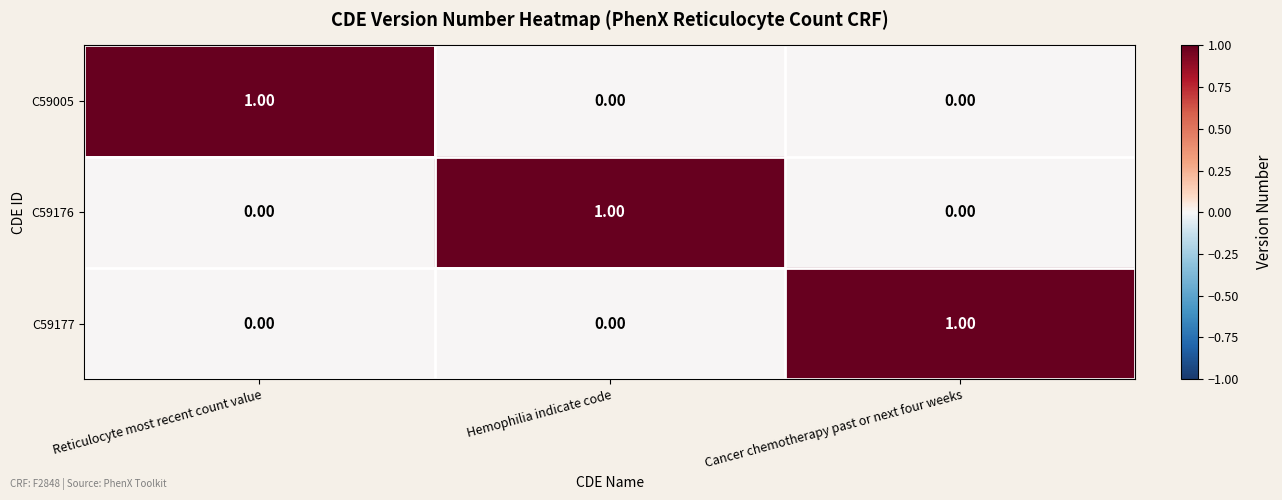

At how many categories does at least one series exceed 0?

3